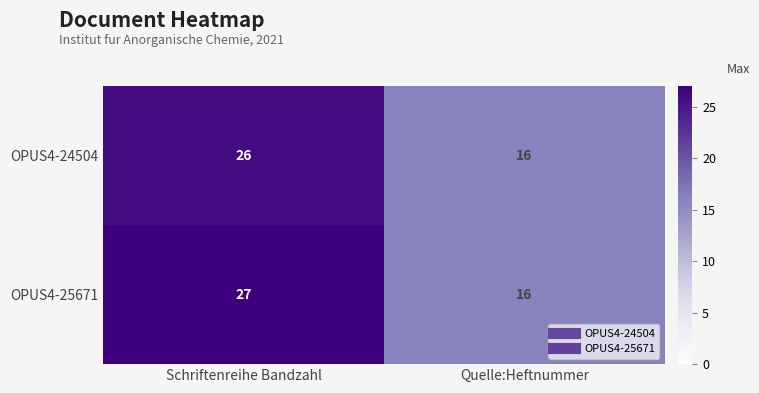

Reading right to left, extract all data points from this chart.

OPUS4-24504: Quelle:Heftnummer=16	Schriftenreihe Bandzahl=26
OPUS4-25671: Quelle:Heftnummer=16	Schriftenreihe Bandzahl=27